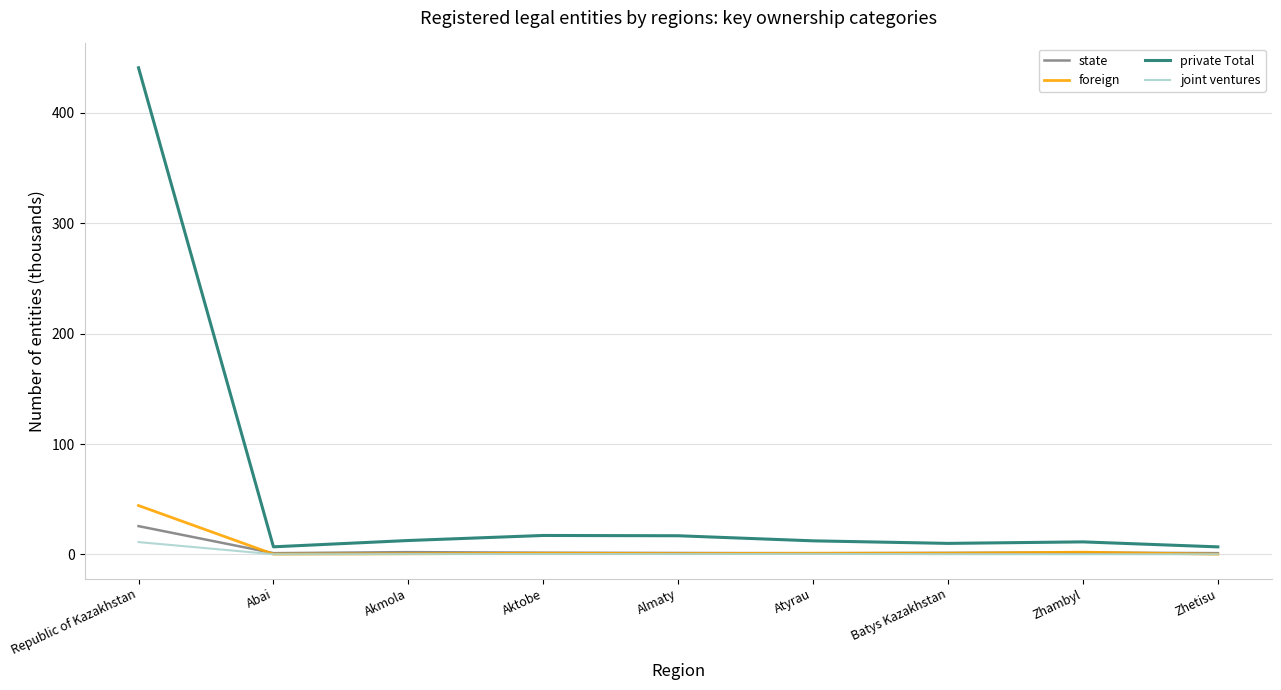

In joint ventures, how many points are higher than both neighbors (excluding endpoints)?

1